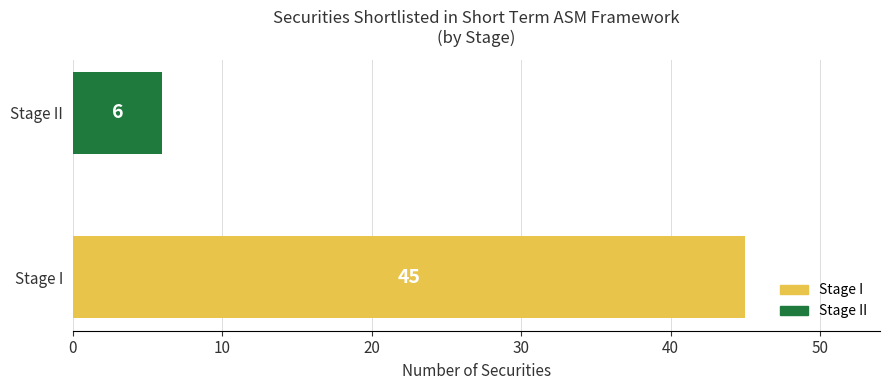

Reading bottom to top, what are all the values shown in this chart?

Stage I=45	Stage II=6